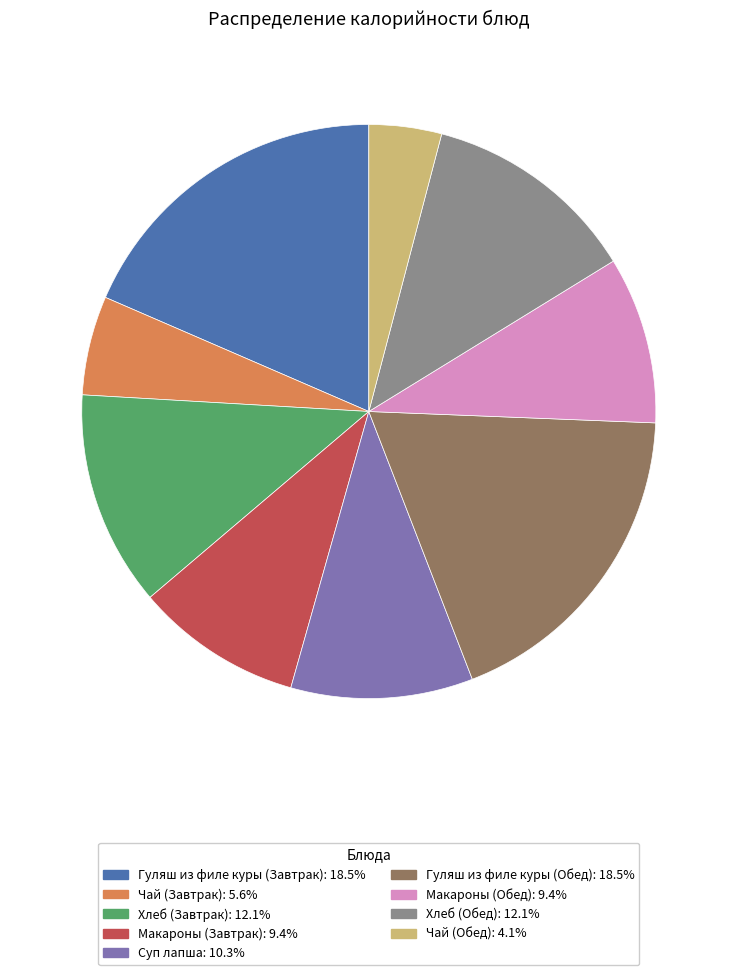

Combined, do Гуляш из филе куры (Завтрак): 18.5% and Гуляш из филе куры (Обед): 18.5% account for over 50%?

No